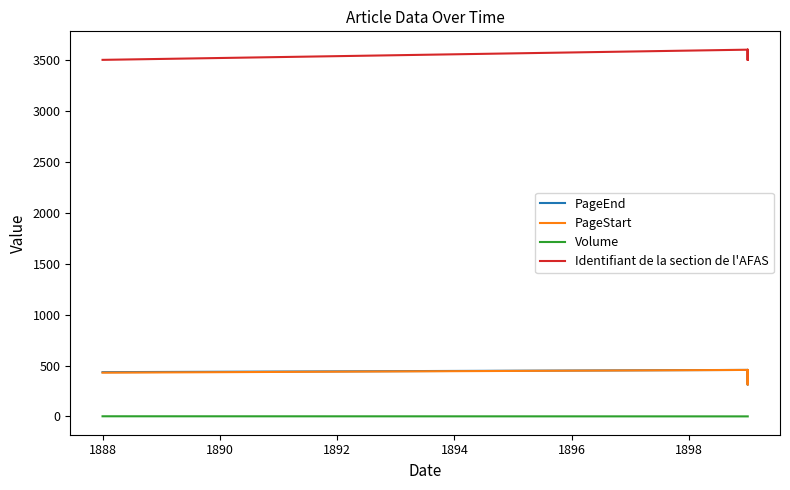

How many values in the PageStart series are below 430?

2